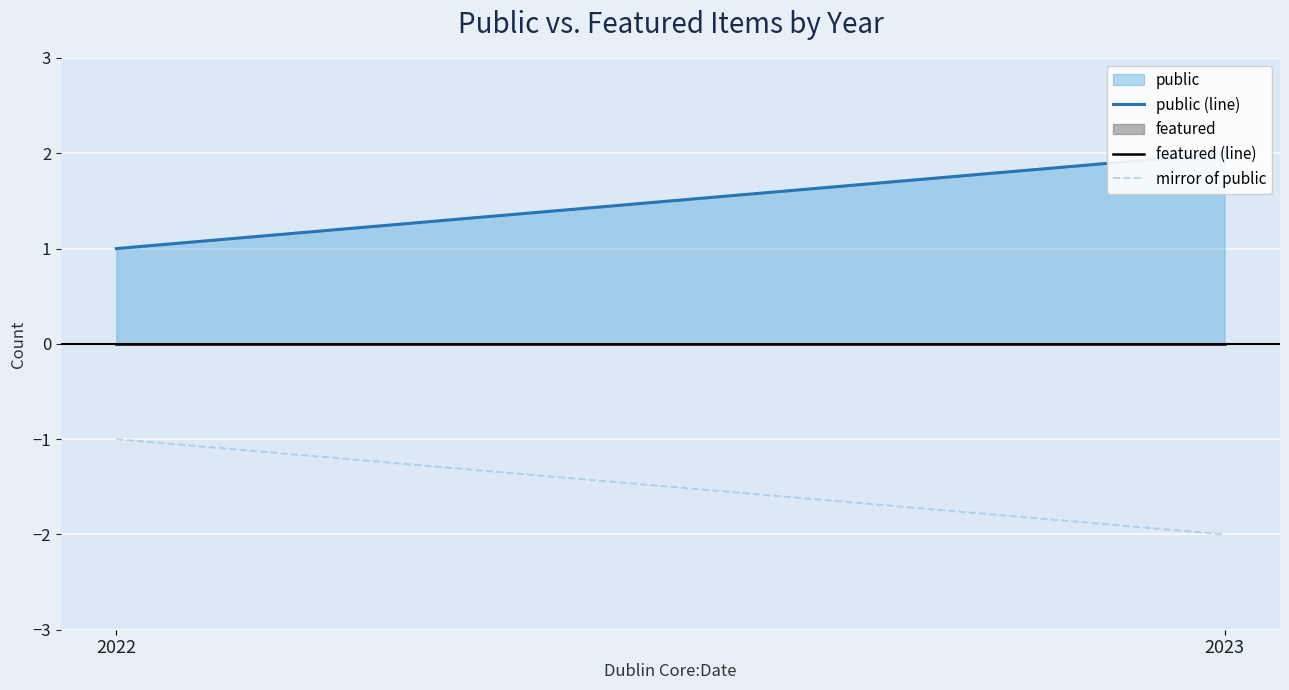

Rank the series at 2022 from highest to lowest value.

public (line), featured (line), mirror of public